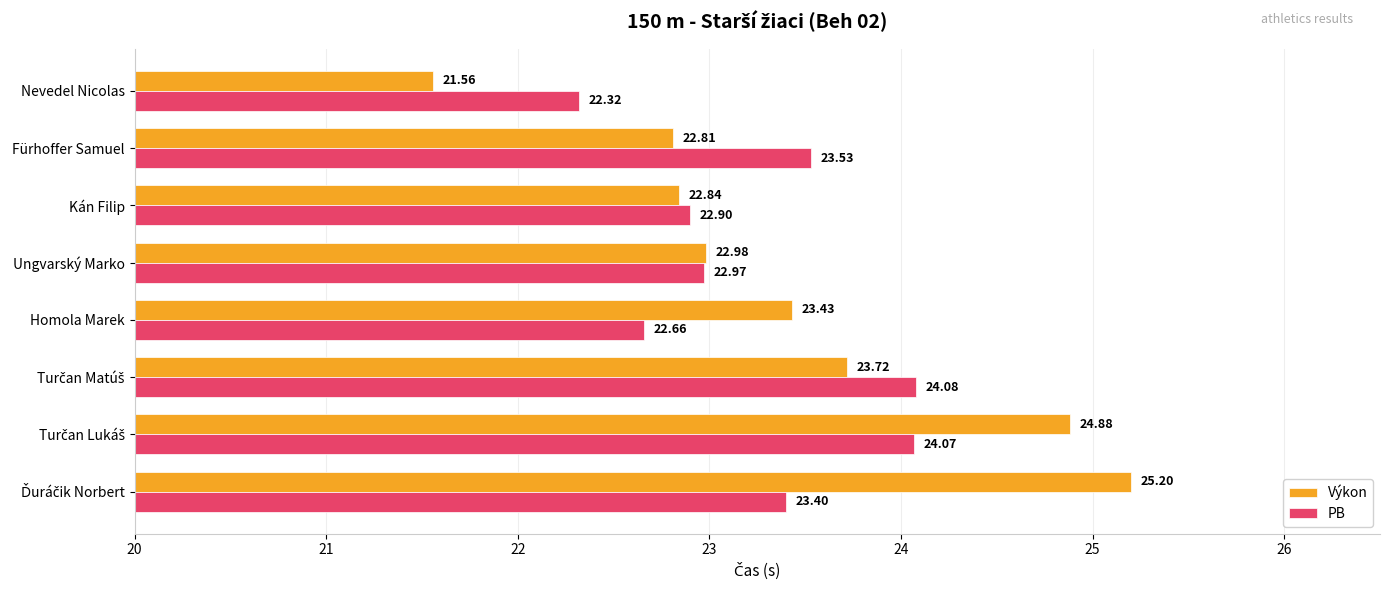

What is the difference between the maximum and minimum values in the Výkon series?

3.6